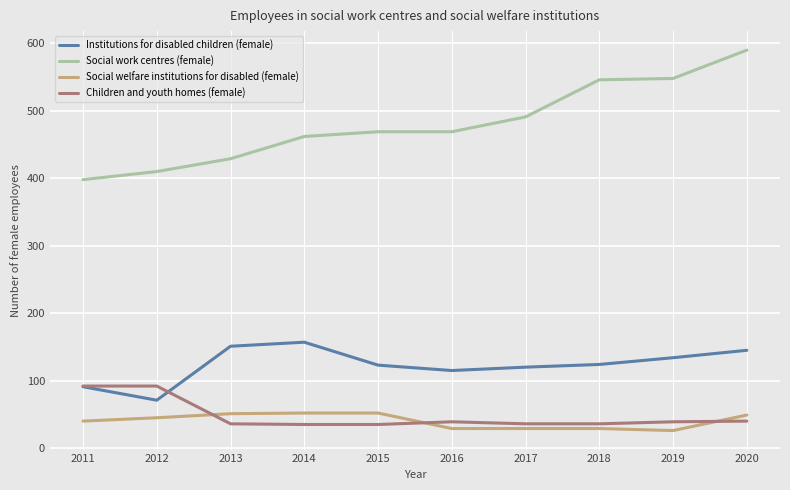

What are all the series names shown in the legend?

Institutions for disabled children (female), Social work centres (female), Social welfare institutions for disabled (female), Children and youth homes (female)